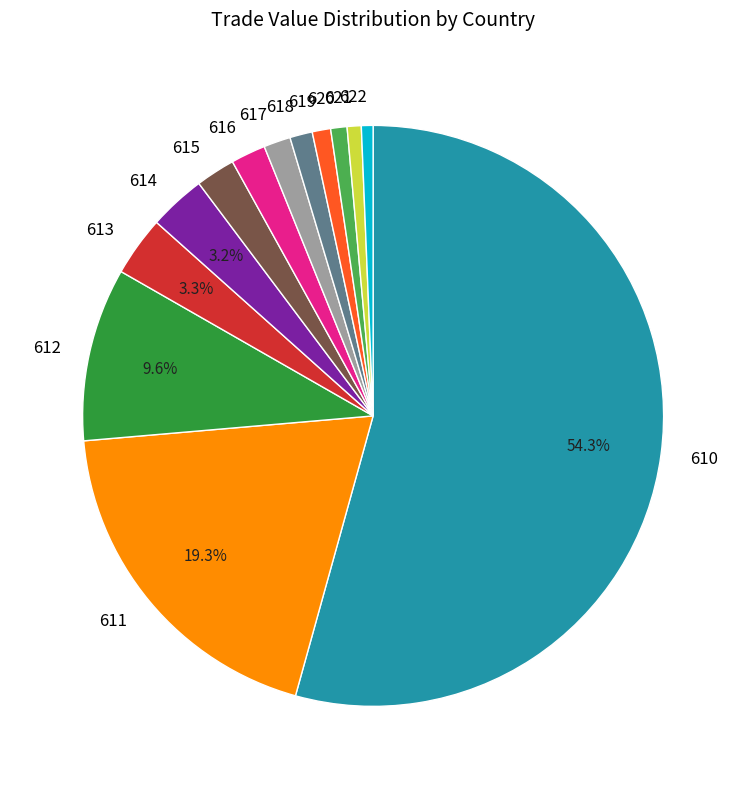

Is the sum of 621 and 613 greater than half?

No